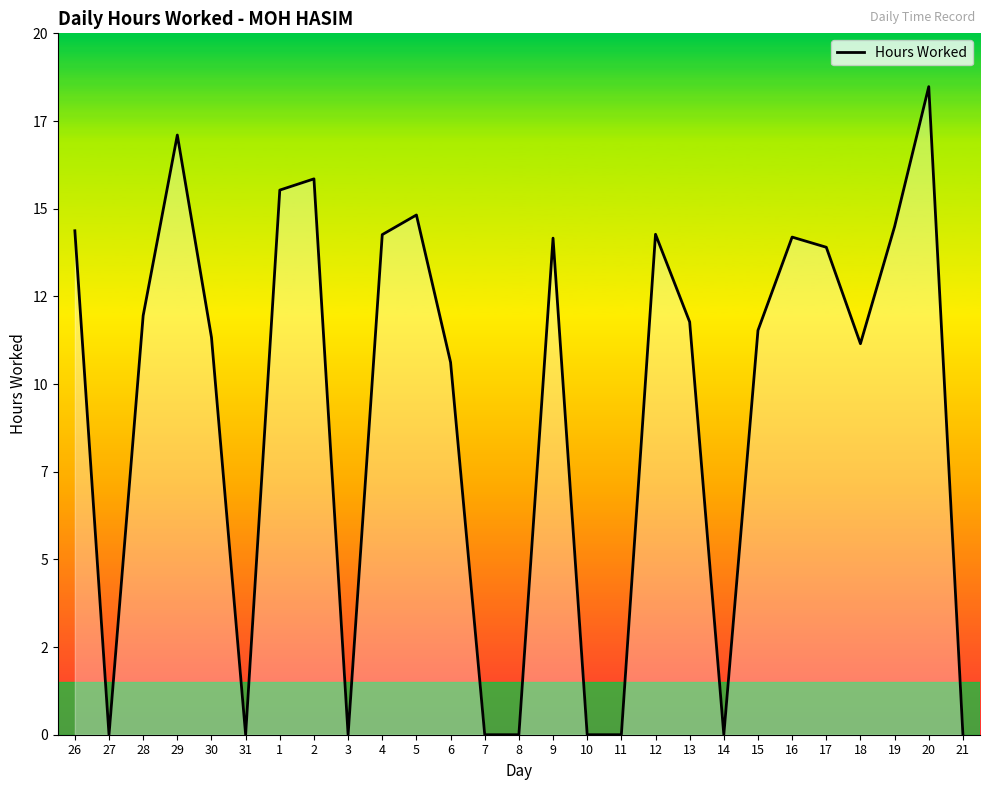

What is the label of the 2nd point from the left?

27